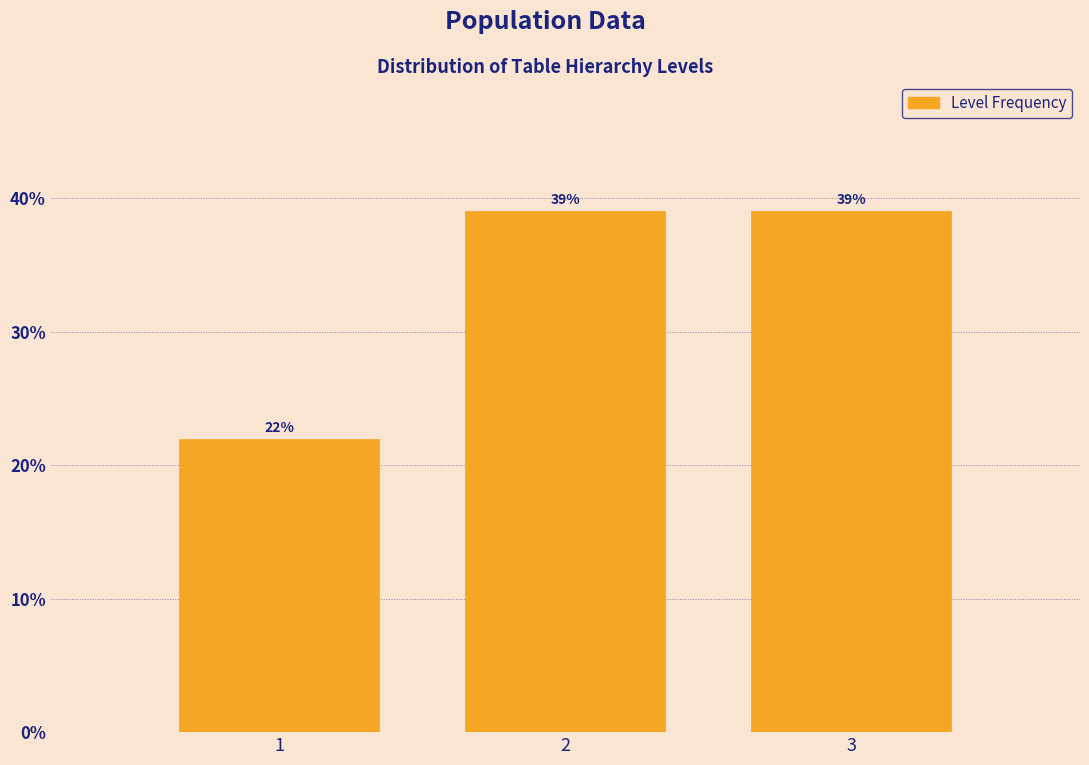

Reading left to right, what are all the values shown in this chart?

22.0	39.0	39.0